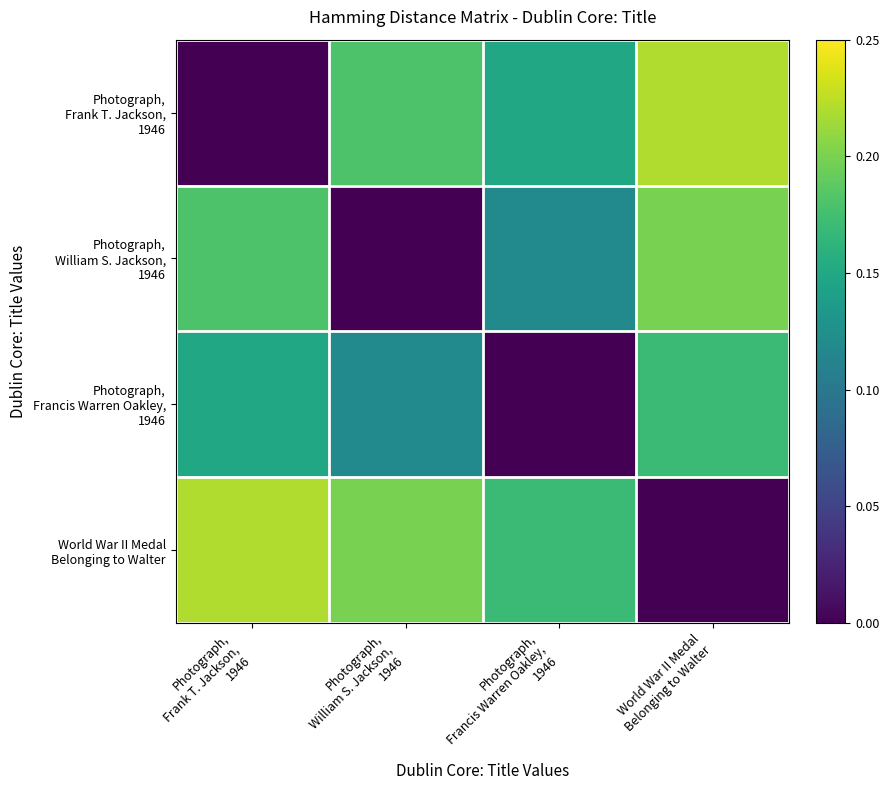

What is the spread (max minus min) of values at Photograph,
Francis Warren Oakley,
1946?

0.2